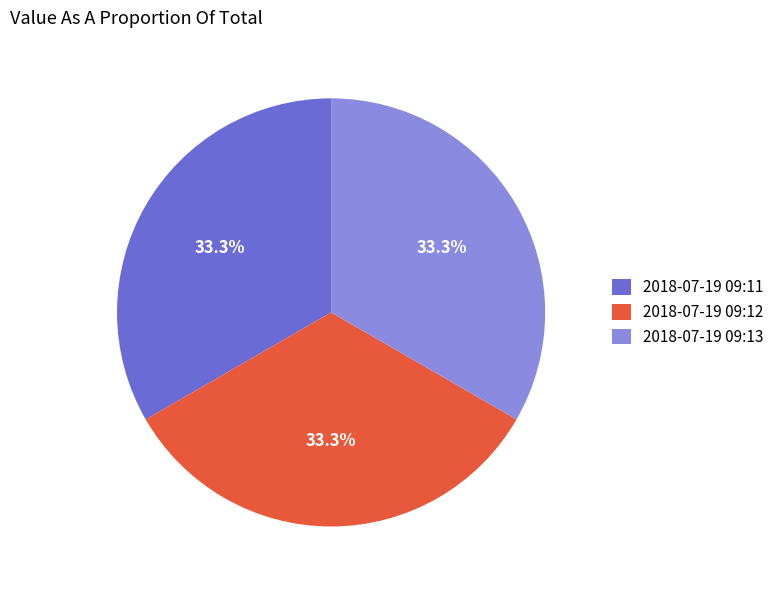

Is there a majority slice in this chart?

No